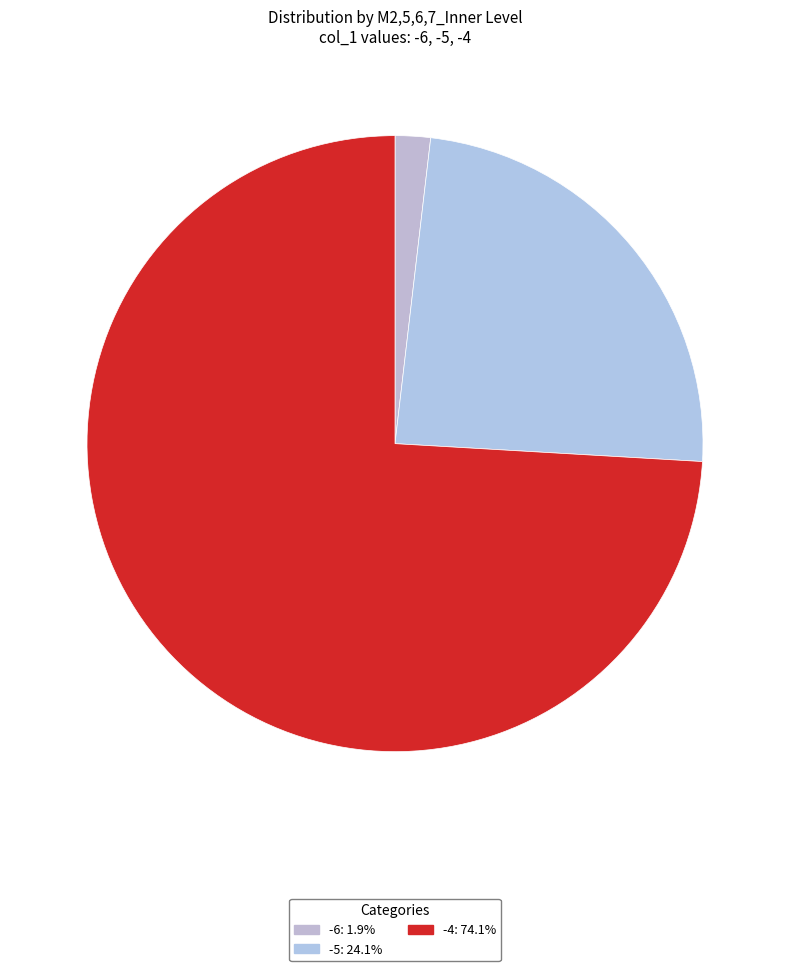

To the nearest percent, what is the difference between the largest and smallest slice percentages?

72%